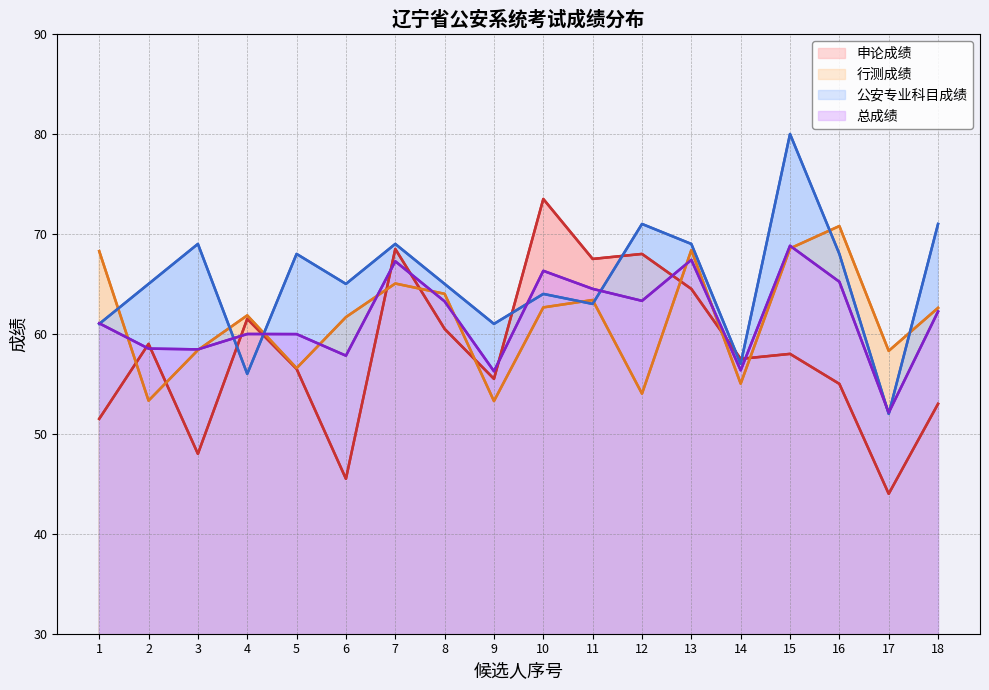

How many interior local valleys does the 总成绩 series have?

6